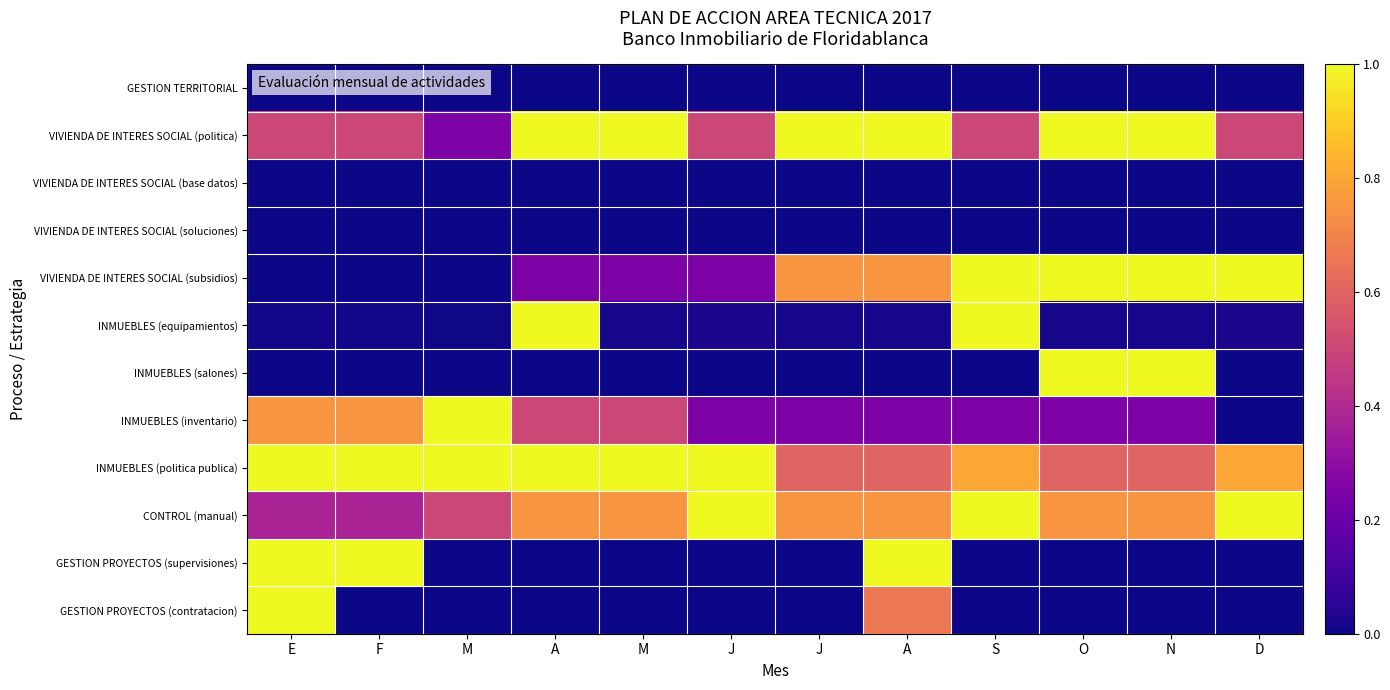

Reading left to right, list all the values displayed in this chart.

GESTION TERRITORIAL: E=0.0	F=0.0	M=0.0	A=0.0	M=0.0	J=0.0	J=0.0	A=0.0	S=0.0	O=0.0	N=0.0	D=0.0
VIVIENDA DE INTERES SOCIAL (politica): E=0.5	F=0.5	M=0.2	A=1.0	M=1.0	J=0.5	J=1.0	A=1.0	S=0.5	O=1.0	N=1.0	D=0.5
VIVIENDA DE INTERES SOCIAL (base datos): E=0.0	F=0.0	M=0.0	A=0.0	M=0.0	J=0.0	J=0.0	A=0.0	S=0.0	O=0.0	N=0.0	D=0.0
VIVIENDA DE INTERES SOCIAL (soluciones): E=0.0	F=0.0	M=0.0	A=0.0	M=0.0	J=0.0	J=0.0	A=0.0	S=0.0	O=0.0	N=0.0	D=0.0
VIVIENDA DE INTERES SOCIAL (subsidios): E=0.0	F=0.0	M=0.0	A=0.2	M=0.2	J=0.2	J=0.8	A=0.8	S=1.0	O=1.0	N=1.0	D=1.0
INMUEBLES (equipamientos): E=0.0	F=0.0	M=0.0	A=1.0	M=0.0	J=0.0	J=0.0	A=0.0	S=1.0	O=0.0	N=0.0	D=0.0
INMUEBLES (salones): E=0.0	F=0.0	M=0.0	A=0.0	M=0.0	J=0.0	J=0.0	A=0.0	S=0.0	O=1.0	N=1.0	D=0.0
INMUEBLES (inventario): E=0.8	F=0.8	M=1.0	A=0.5	M=0.5	J=0.2	J=0.2	A=0.2	S=0.2	O=0.2	N=0.2	D=0.0
INMUEBLES (politica publica): E=1.0	F=1.0	M=1.0	A=1.0	M=1.0	J=1.0	J=0.6	A=0.6	S=0.8	O=0.6	N=0.6	D=0.8
CONTROL (manual): E=0.4	F=0.4	M=0.5	A=0.8	M=0.8	J=1.0	J=0.8	A=0.8	S=1.0	O=0.8	N=0.8	D=1.0
GESTION PROYECTOS (supervisiones): E=1.0	F=1.0	M=0.0	A=0.0	M=0.0	J=0.0	J=0.0	A=1.0	S=0.0	O=0.0	N=0.0	D=0.0
GESTION PROYECTOS (contratacion): E=1.0	F=0.0	M=0.0	A=0.0	M=0.0	J=0.0	J=0.0	A=0.7	S=0.0	O=0.0	N=0.0	D=0.0